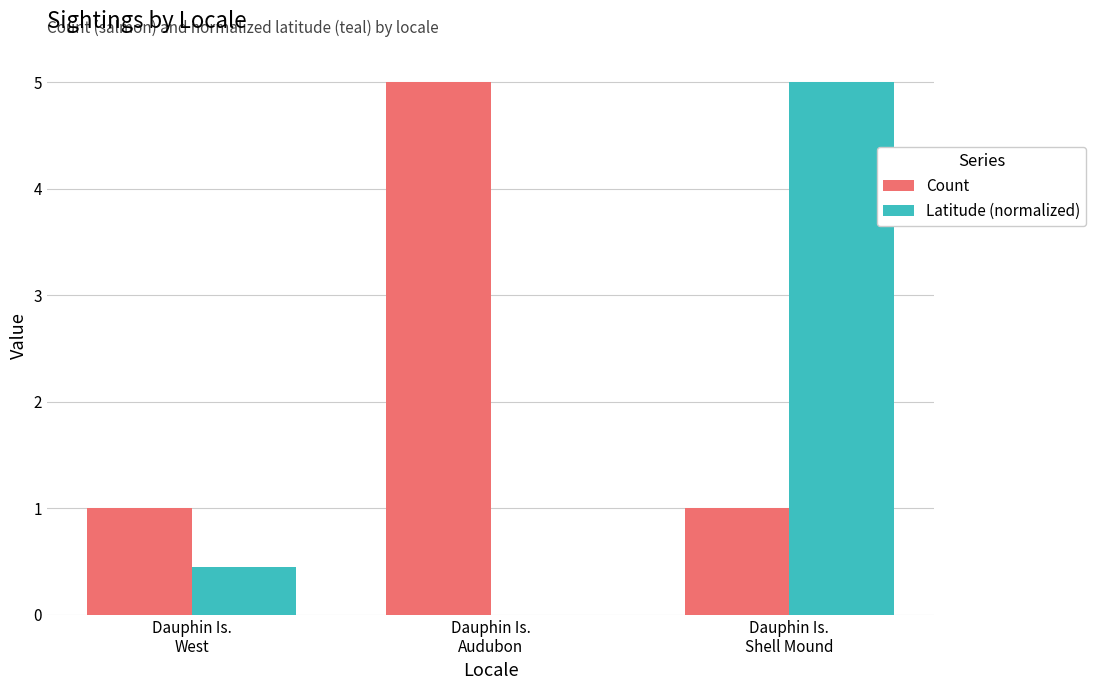

What is the maximum value for Latitude (normalized)?

5.0